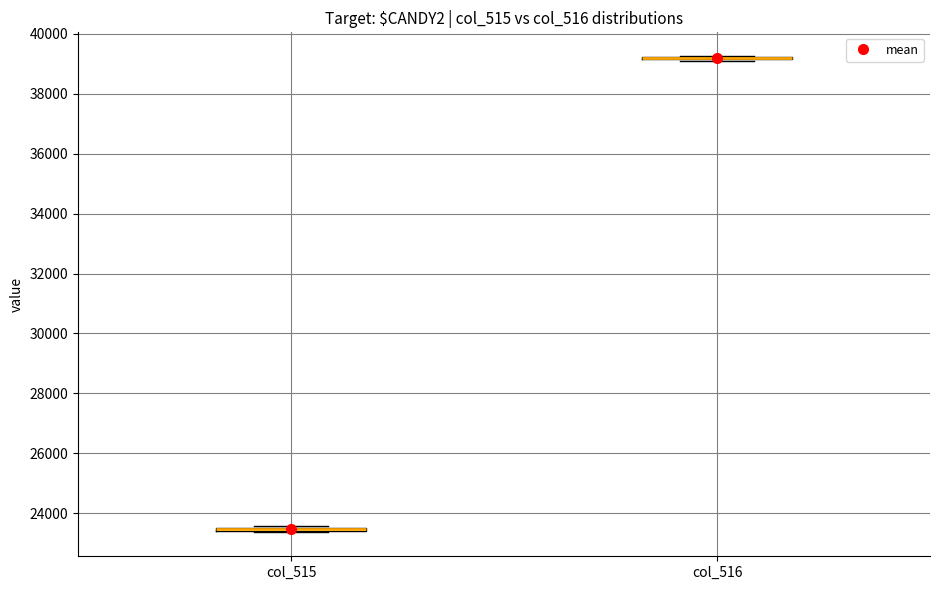

Where is the lower edge of the box for col_515 on the y-axis? The values are not printed on the chart, so give them approximately, as read against the axis.

23400